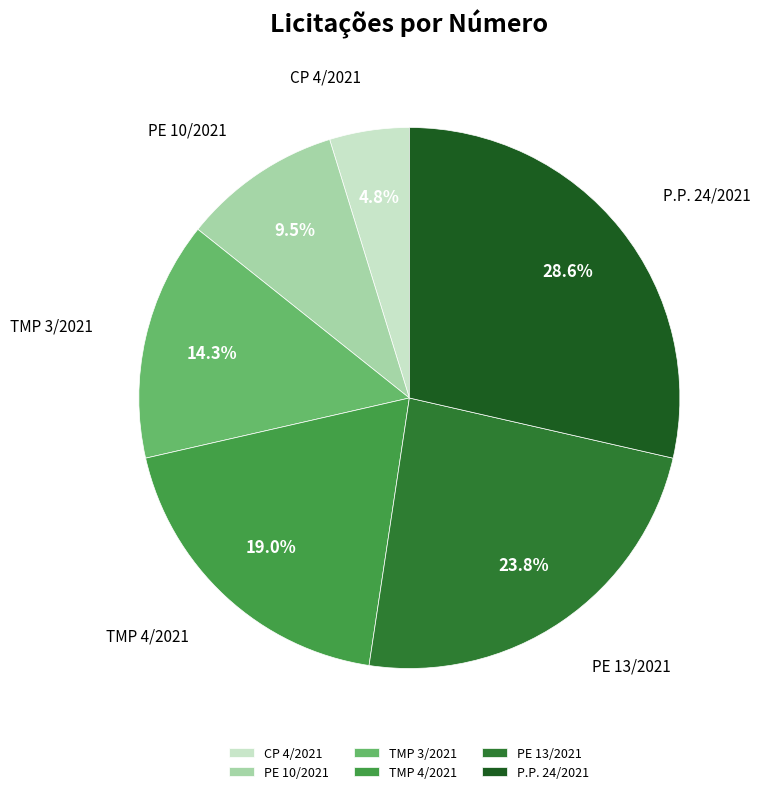

Is it true that CP 4/2021 is 5% of the pie?

True